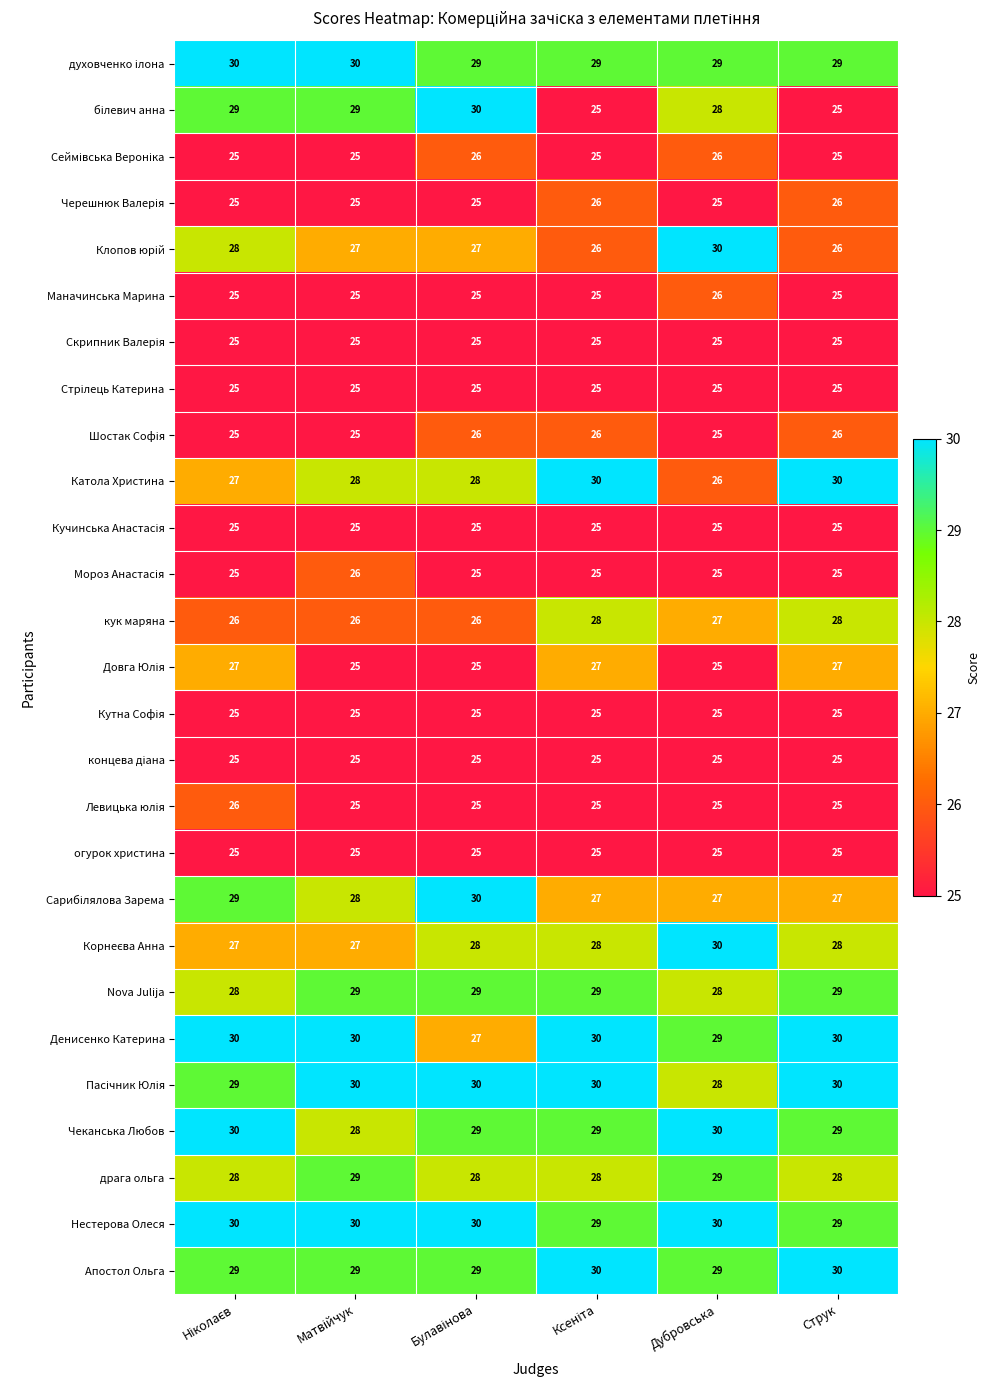

What is the smallest value displayed?

25